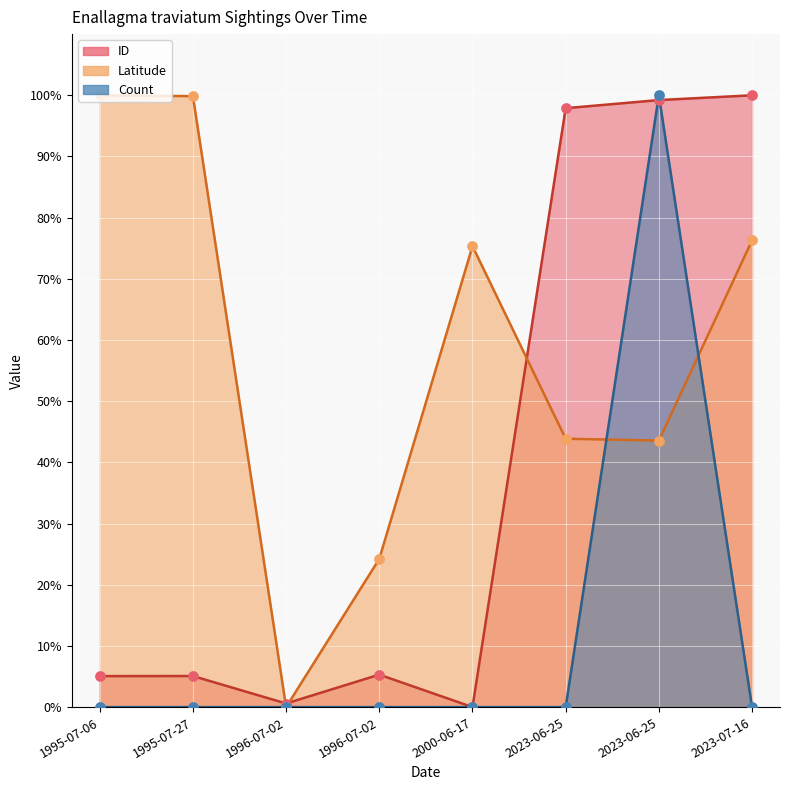

Is the value of Count (points) at 1995-07-06 greater than the value of ID (points) at 2023-06-25?

No